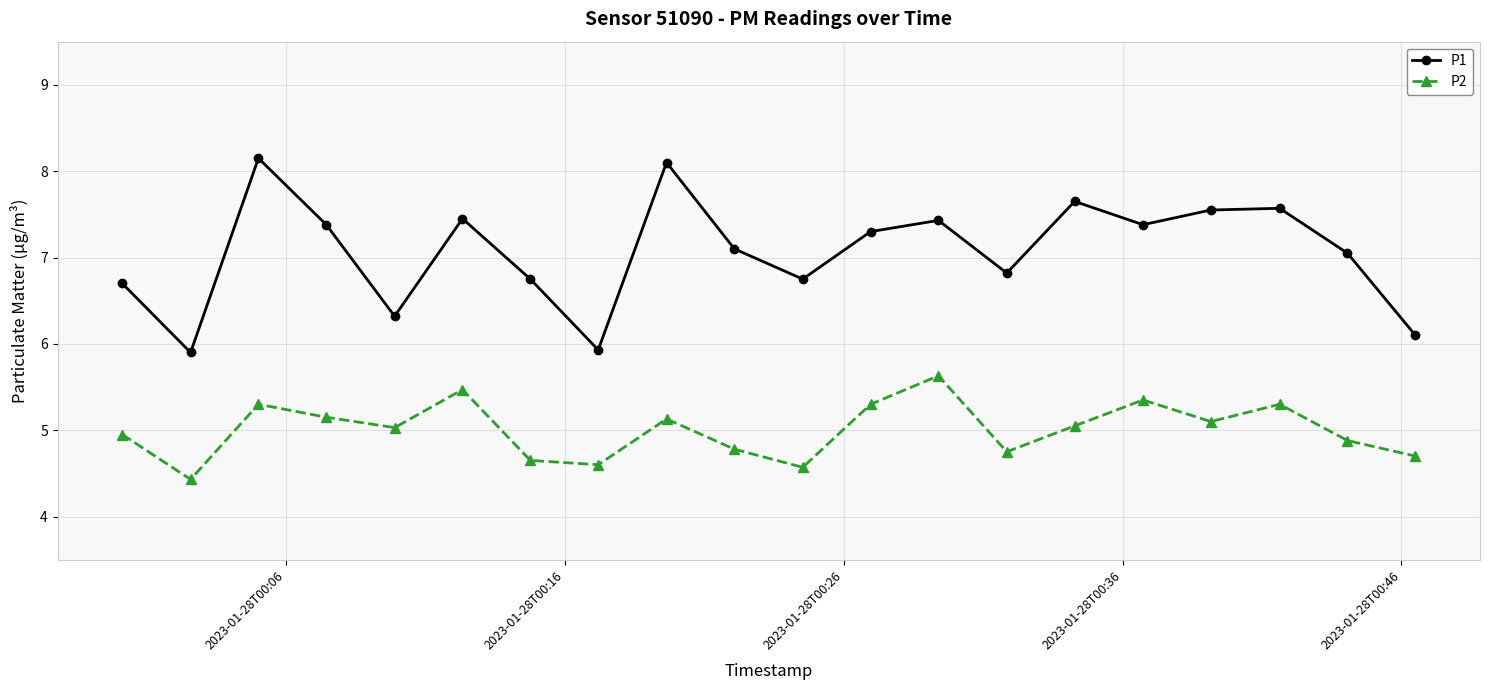

Which series has the widest spread of values?

P1